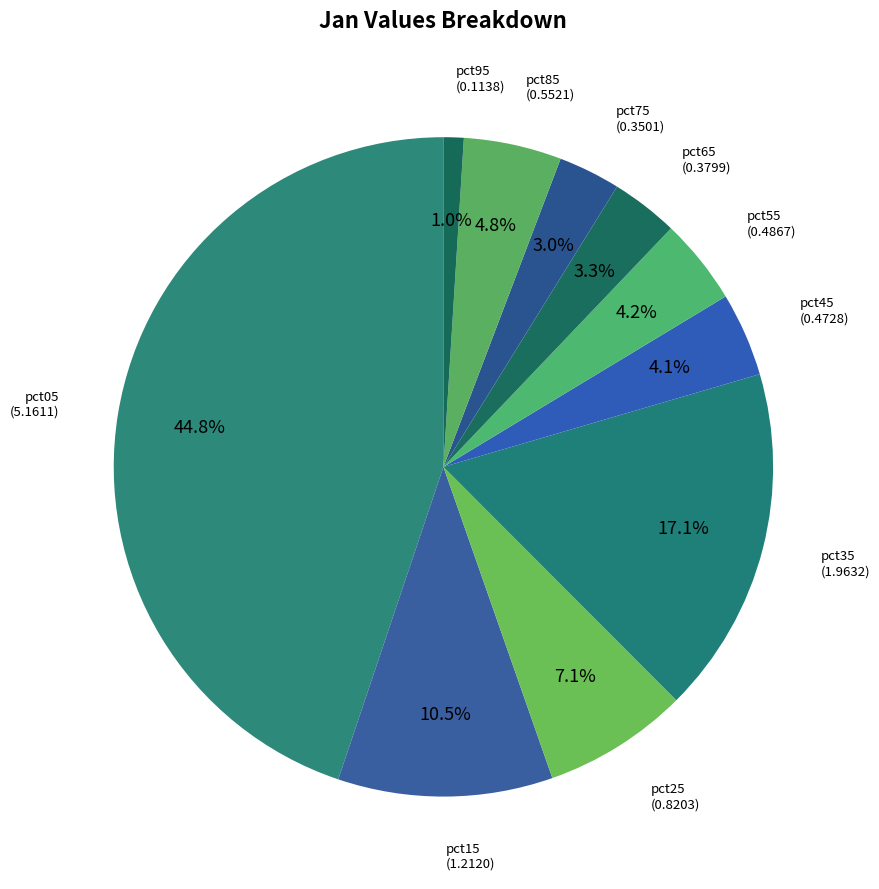

To the nearest percent, what is the difference between the largest and smallest slice percentages?

44%